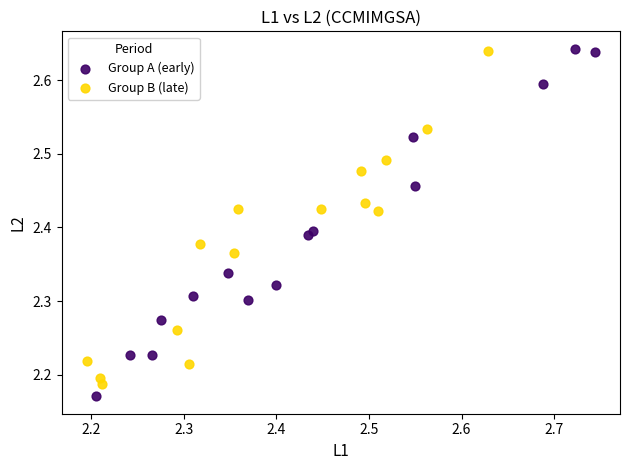

What are all the series names shown in the legend?

Group A (early), Group B (late)